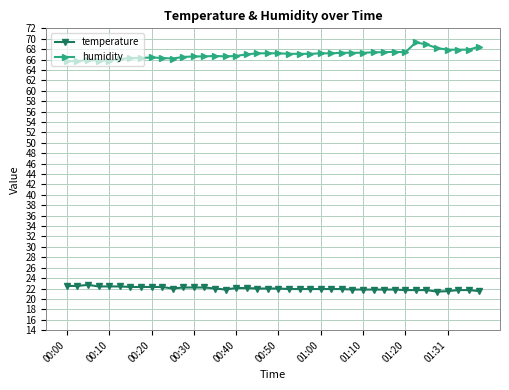

What is the smallest value displayed?

21.4